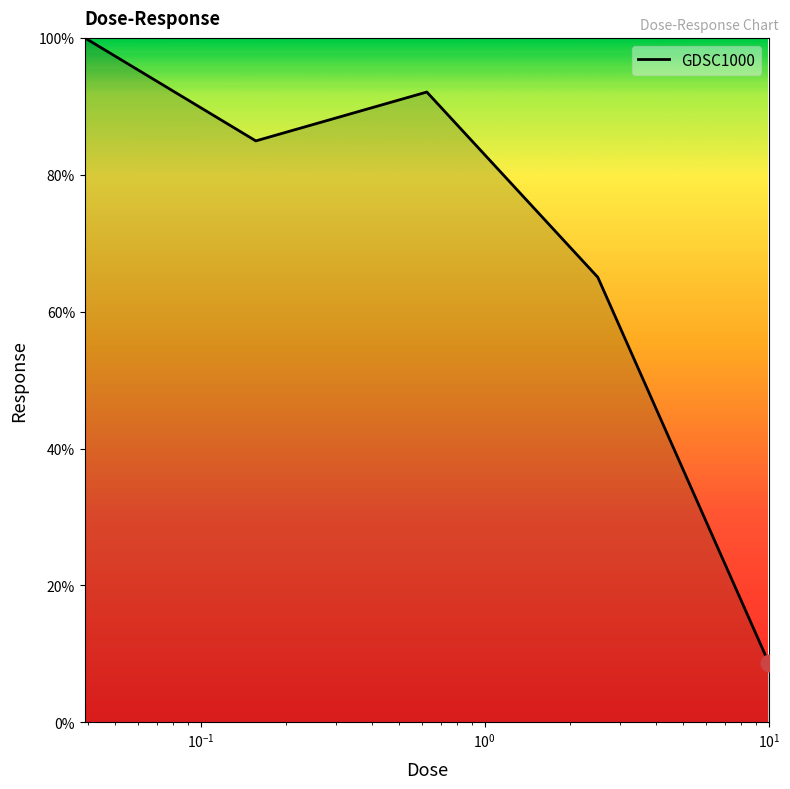

How many interior local peaks (higher than both neighbors) does the data have?

1